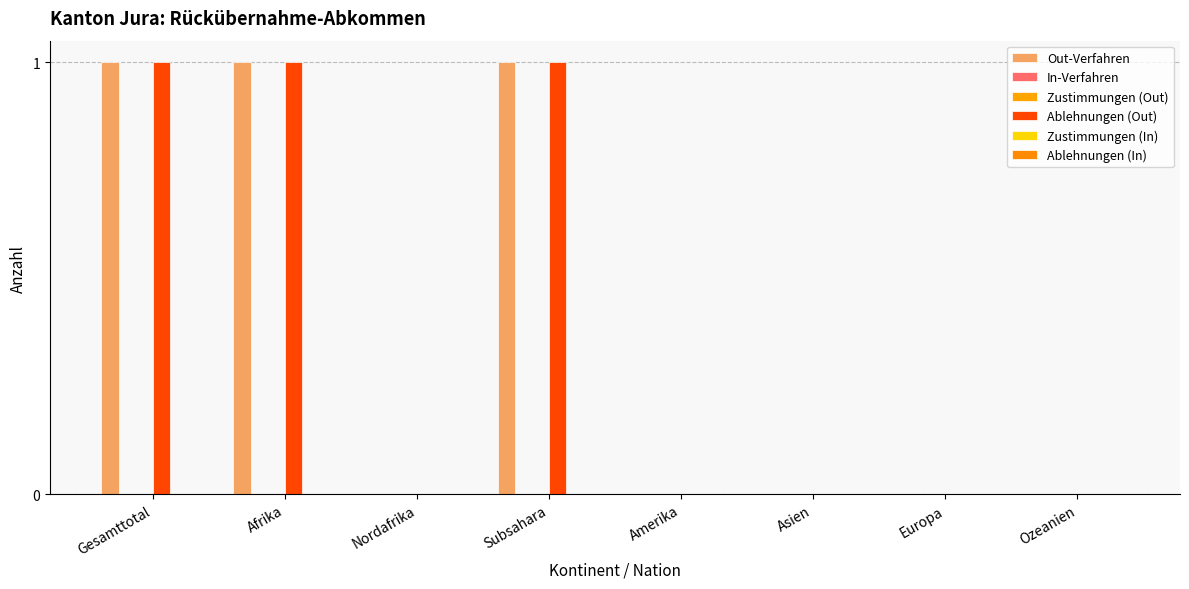

What is the difference between the maximum and minimum values in the Out-Verfahren series?

1